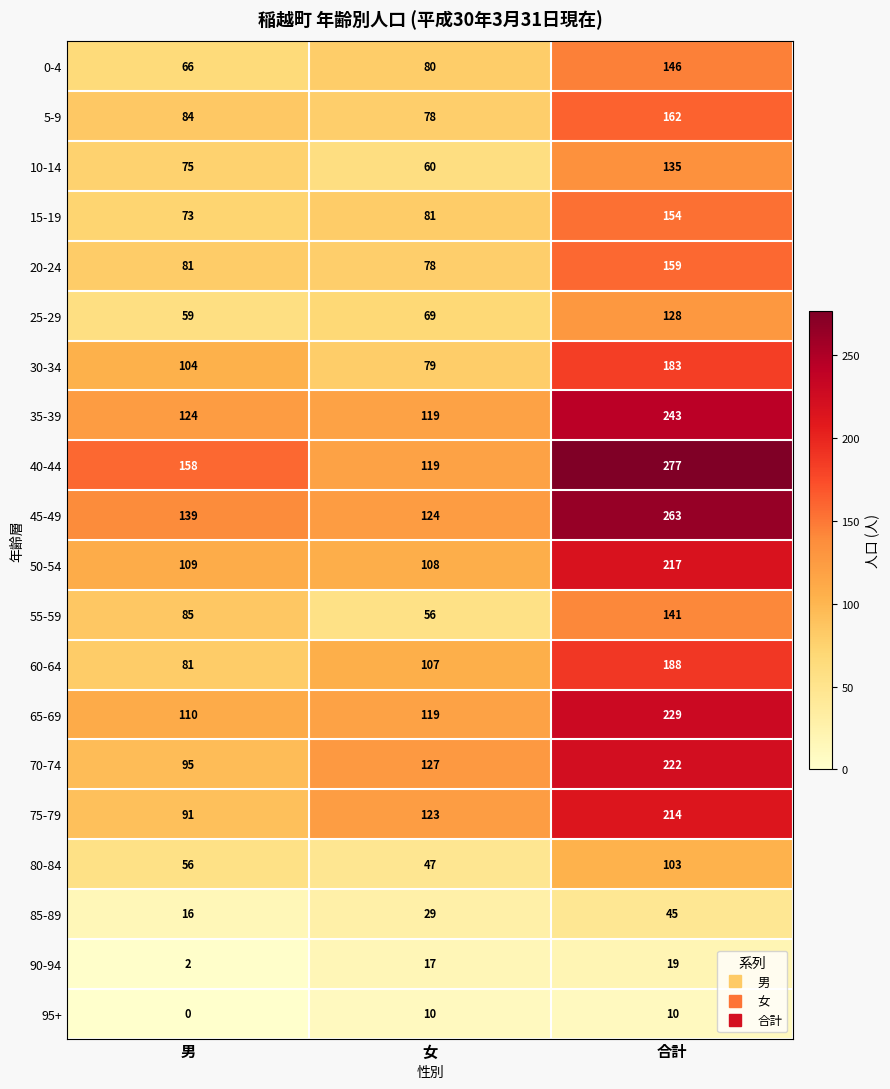

What is the sum of the 90-94 values at 女 and 合計?

36